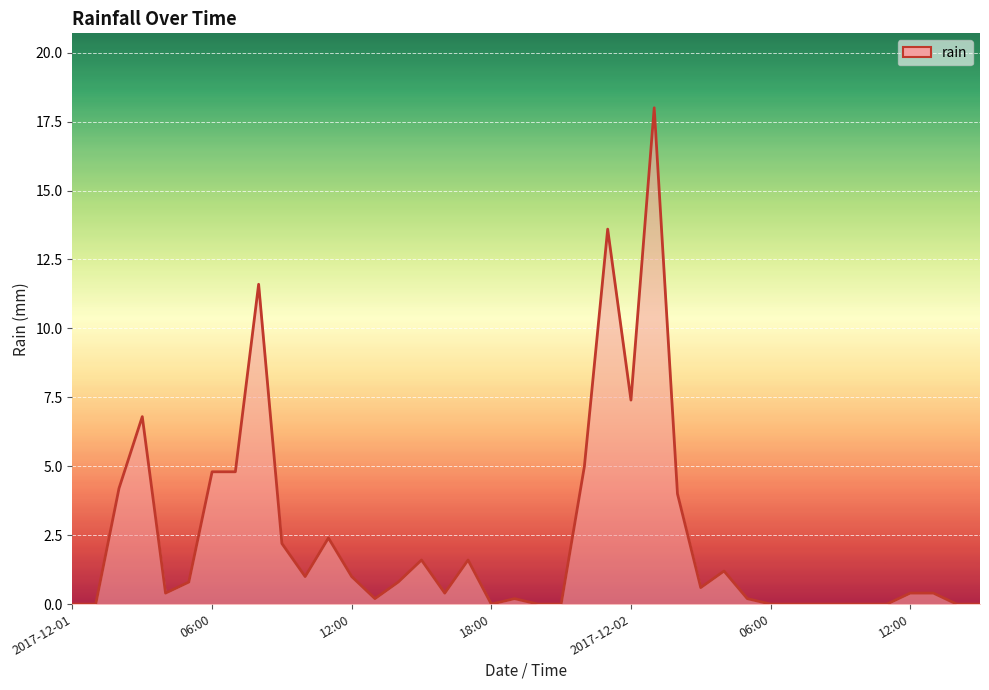

Reading left to right, transcribe all the data shown in this chart.

0.0	0.0	4.2	6.8	0.4	0.8	4.8	4.8	11.6	2.2	1.0	2.4	1.0	0.2	0.8	1.6	0.4	1.6	0.0	0.2	0.0	0.0	5.0	13.6	7.4	18.0	4.0	0.6	1.2	0.2	0.0	0.0	0.0	0.0	0.0	0.0	0.4	0.4	0.0	0.0